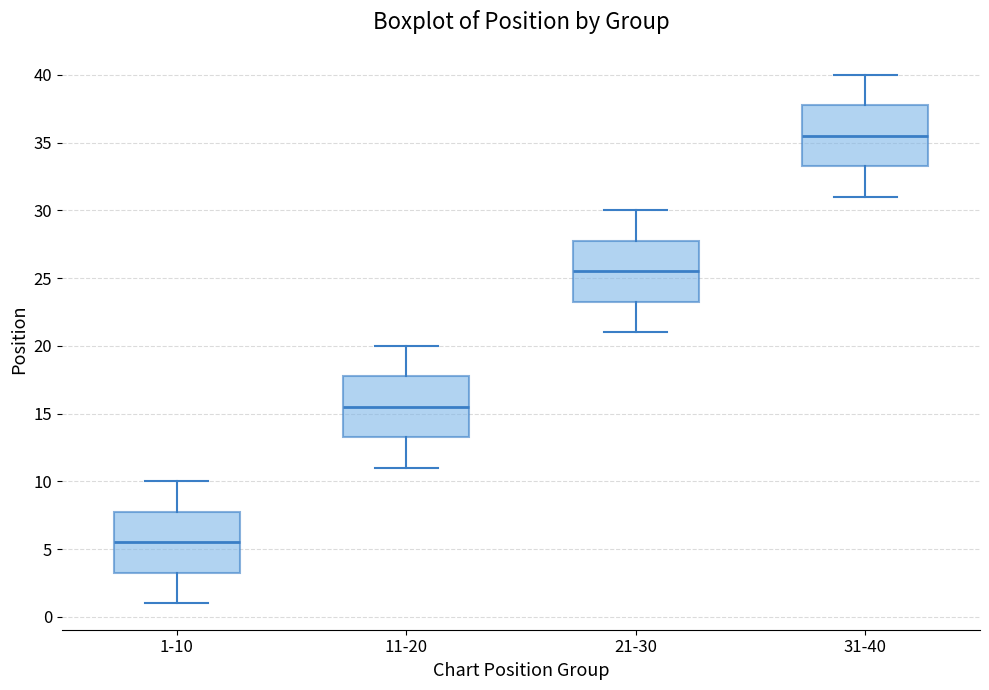

Where does the upper whisker of the box for 21-30 end on the y-axis? The values are not printed on the chart, so give them approximately, as read against the axis.

30.0